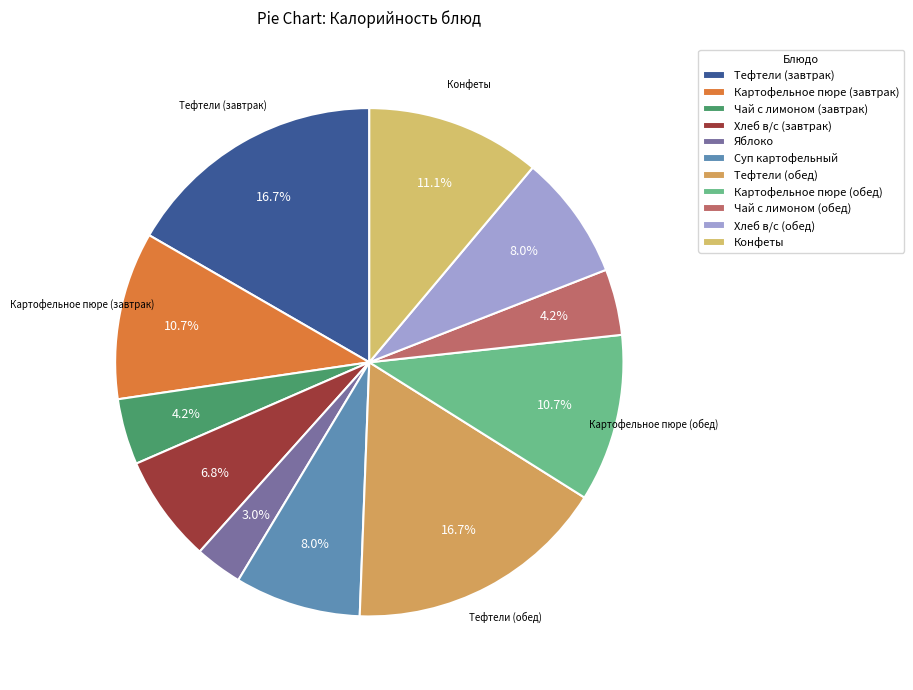

Does any single category account for the majority?

No